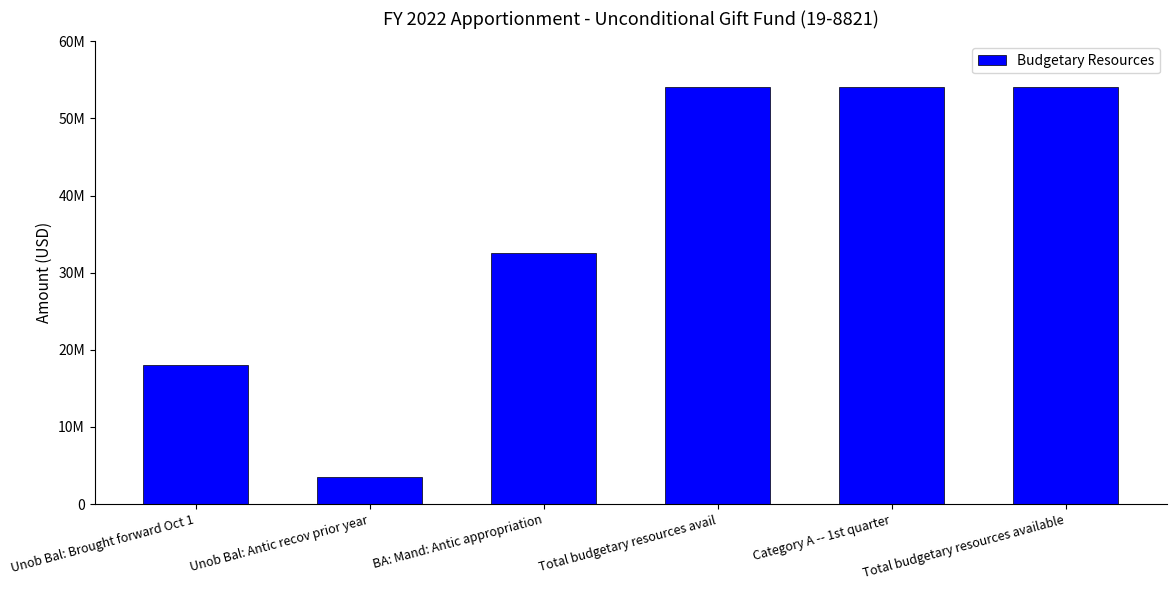

What is the change in value from Unob Bal: Antic recov prior year to Total budgetary resources available?

+50556166